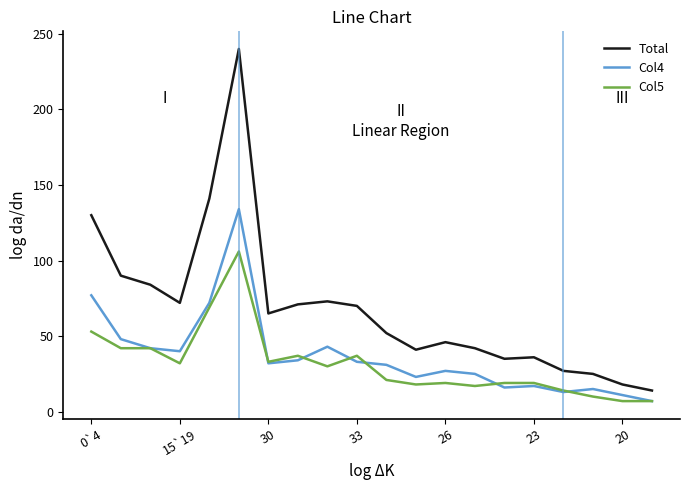

What is the maximum value for Total?

240